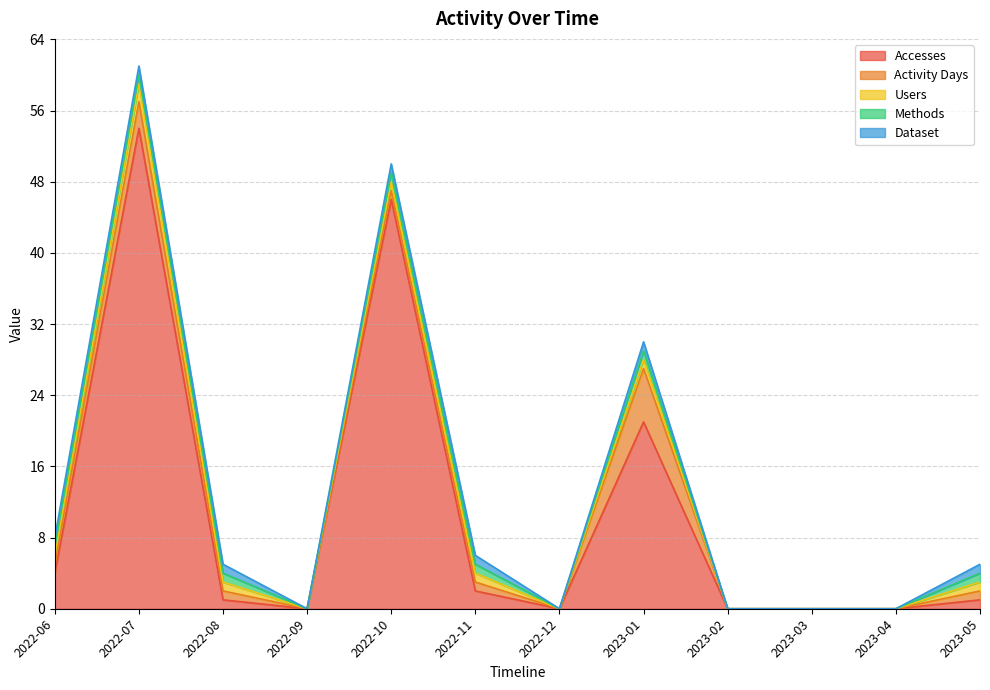

At which category does the chart reach its minimum across all series?

2022-09